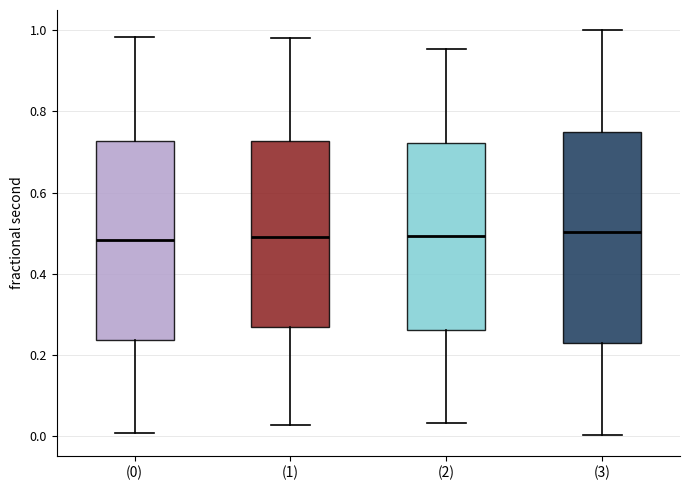

Where is the lower edge of the box for (3) on the y-axis? The values are not printed on the chart, so give them approximately, as read against the axis.

0.24